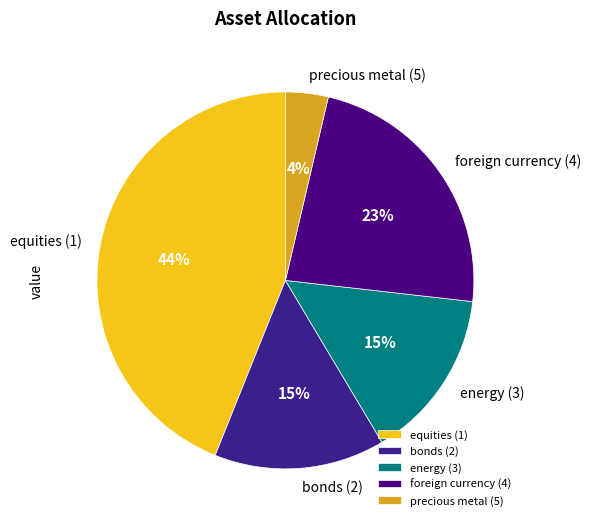

Is the sum of energy (3) and foreign currency (4) greater than half?

No